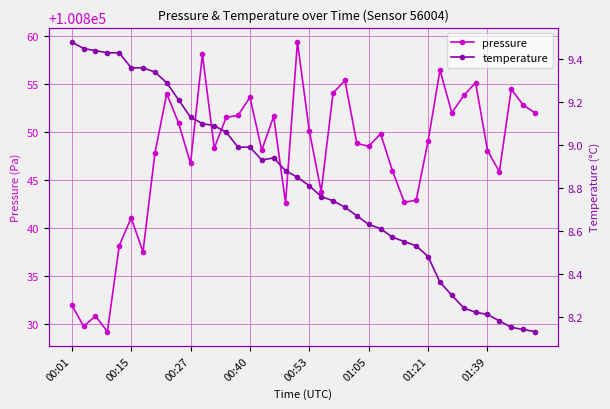

True or false: temperature and pressure intersect in this chart.

False